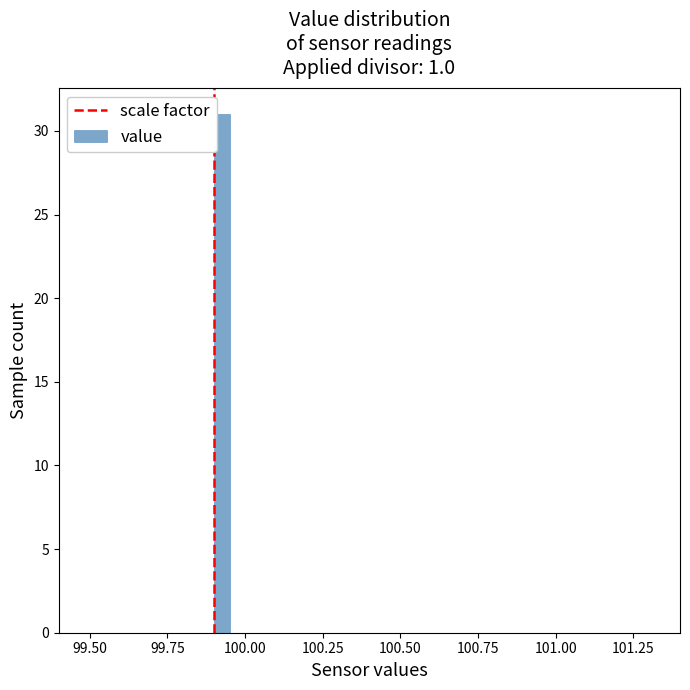

Read against the x-axis, roughly where is the centre of the tallest bar?

99.95